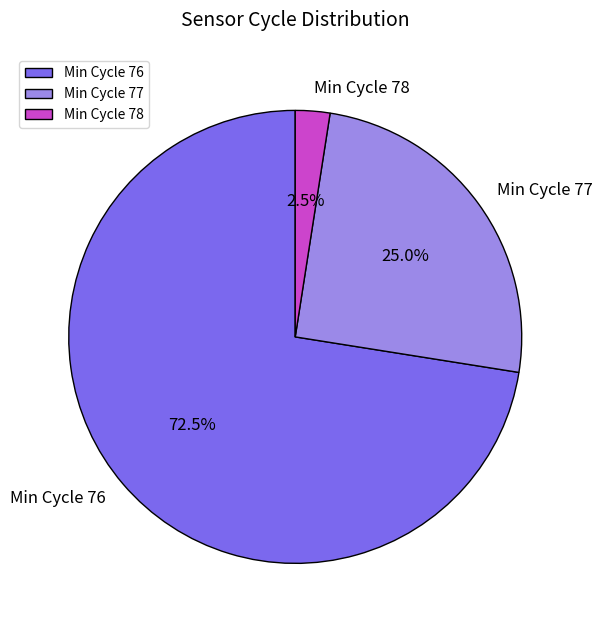

What is the total percentage of Min Cycle 77 and Min Cycle 78?

27.5%